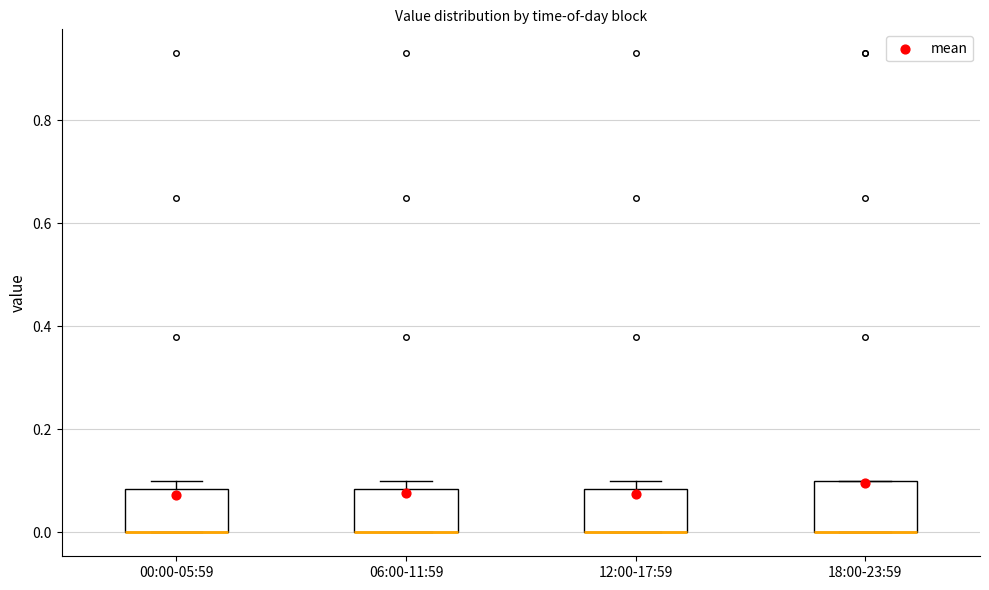

Where is the upper edge of the box for 18:00-23:59 on the y-axis? The values are not printed on the chart, so give them approximately, as read against the axis.

0.10